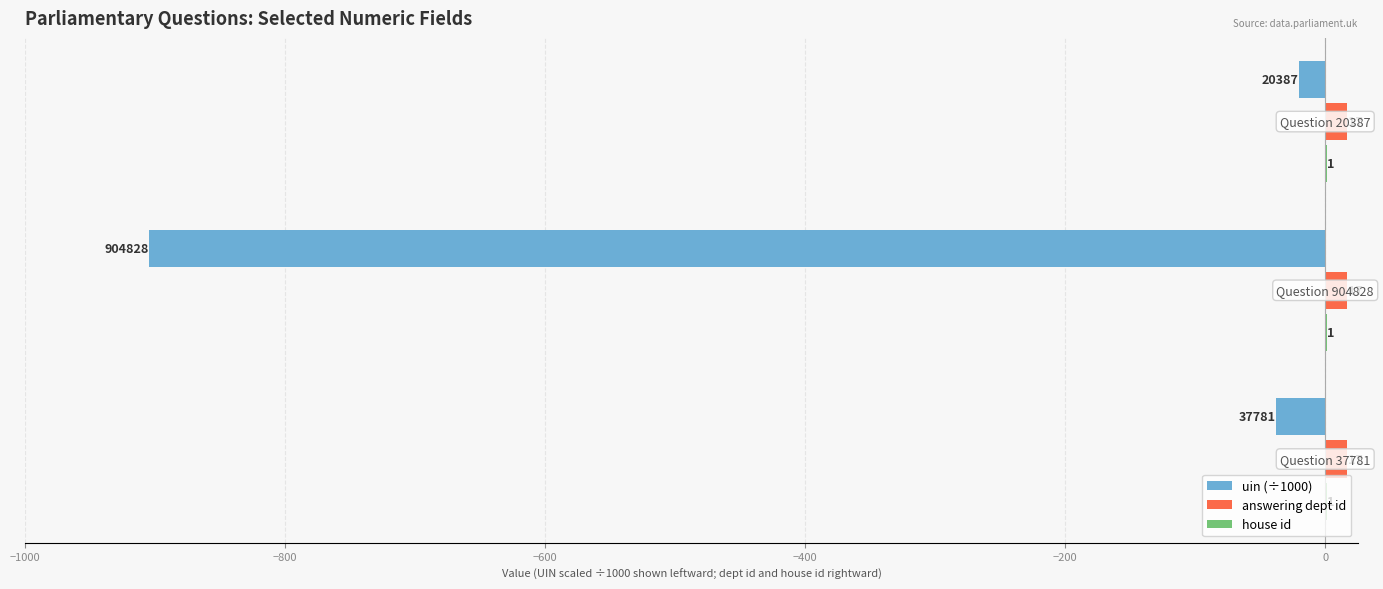

What is the maximum value for answering dept id?

17.0